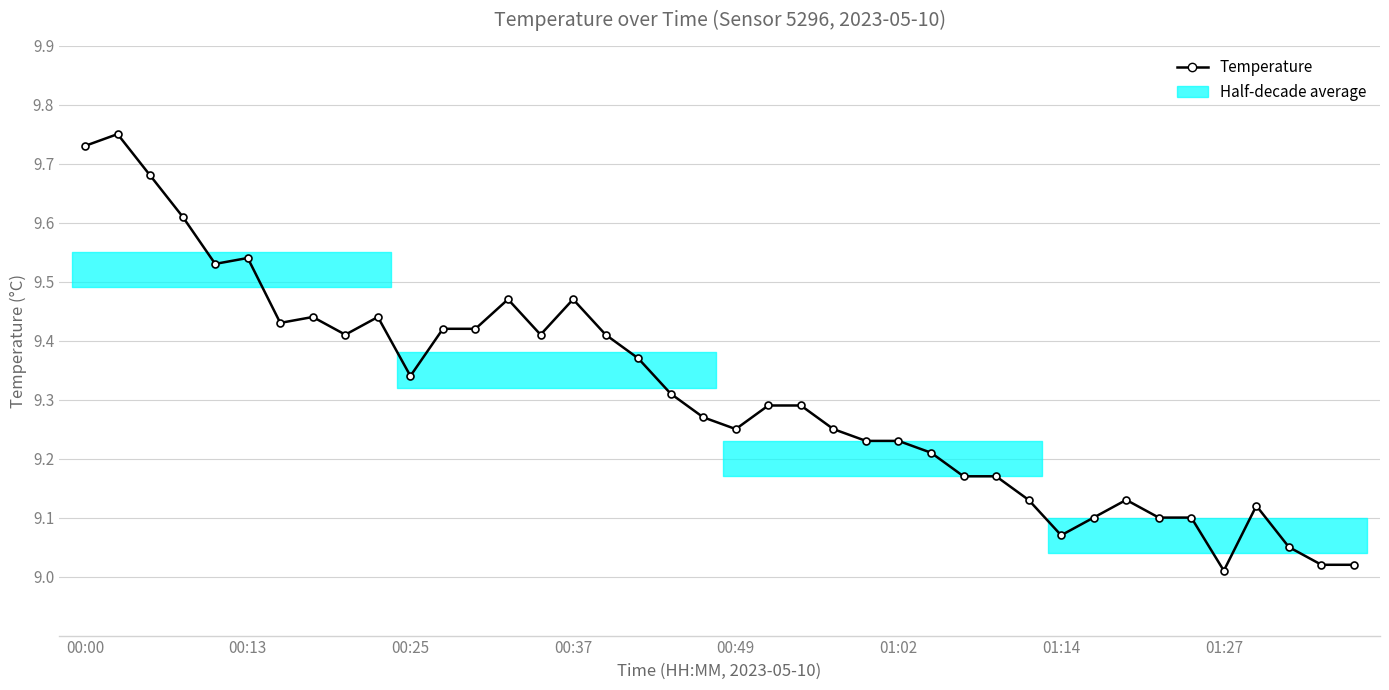

The chart shows a value of 16.4 at 27. True or false?

False